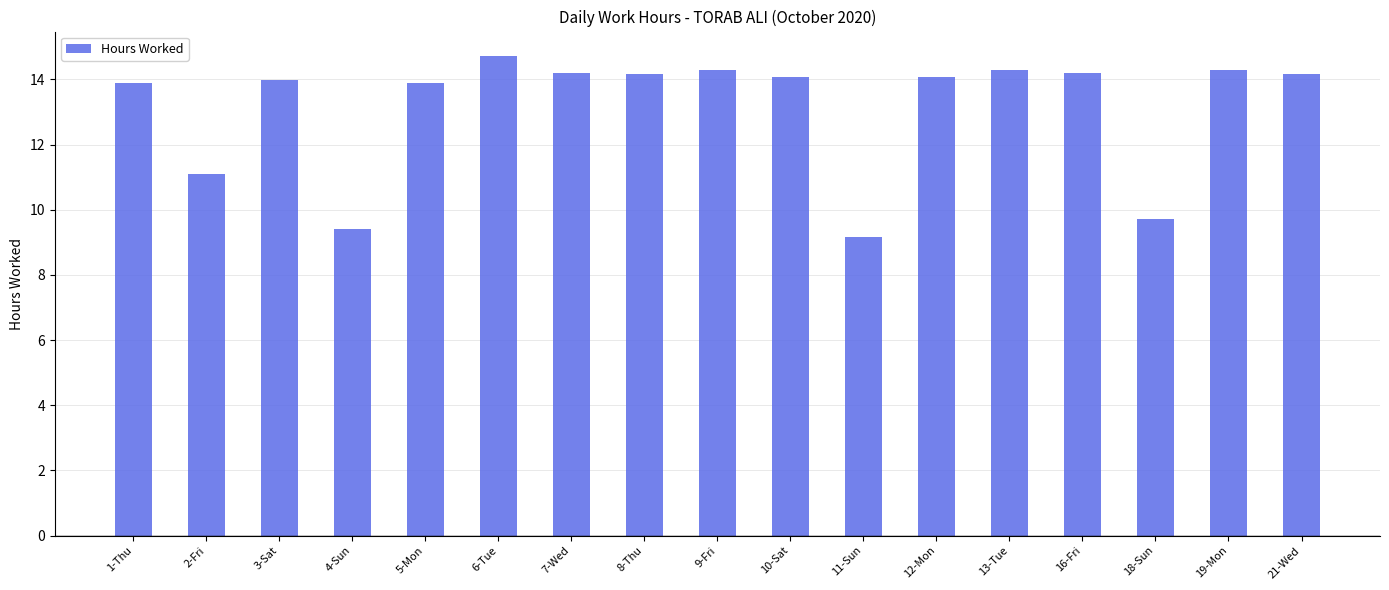

Reading left to right, list all the values displayed in this chart.

13.9	11.1	14.0	9.4	13.9	14.7	14.2	14.2	14.3	14.1	9.2	14.1	14.3	14.2	9.7	14.3	14.2